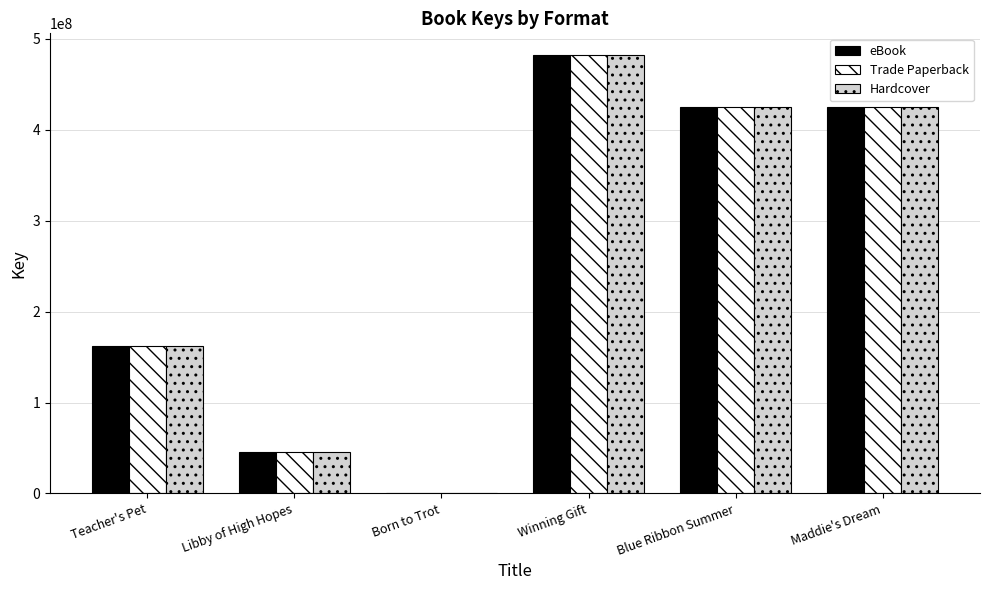

At which label is Hardcover closest to 241066795?

Teacher's Pet